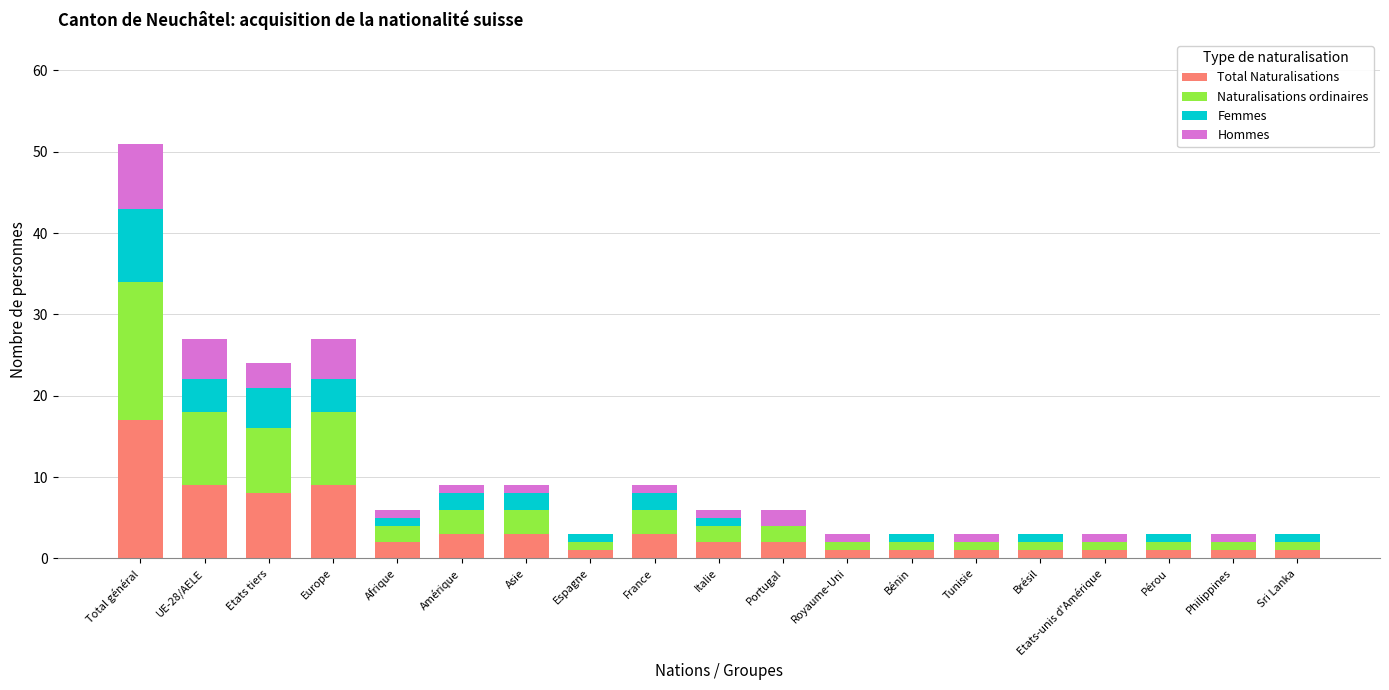

Does the chart contain stacked bars?

Yes